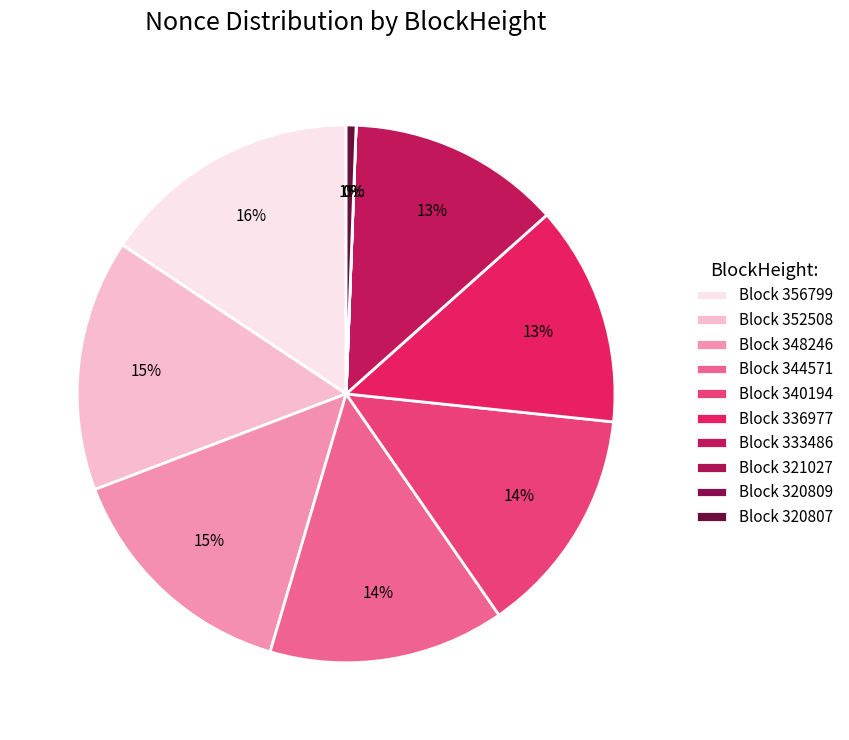

Approximately how many times larger is the value at 336977 compared to 344571?

0.9